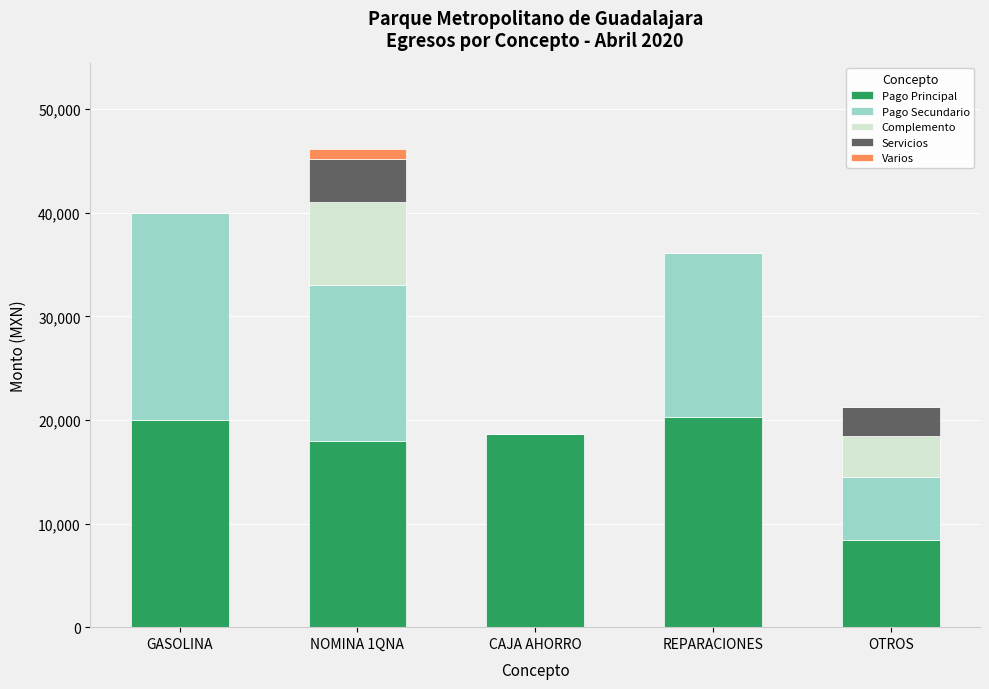

What is the total value across all series at OTROS?

21253.0